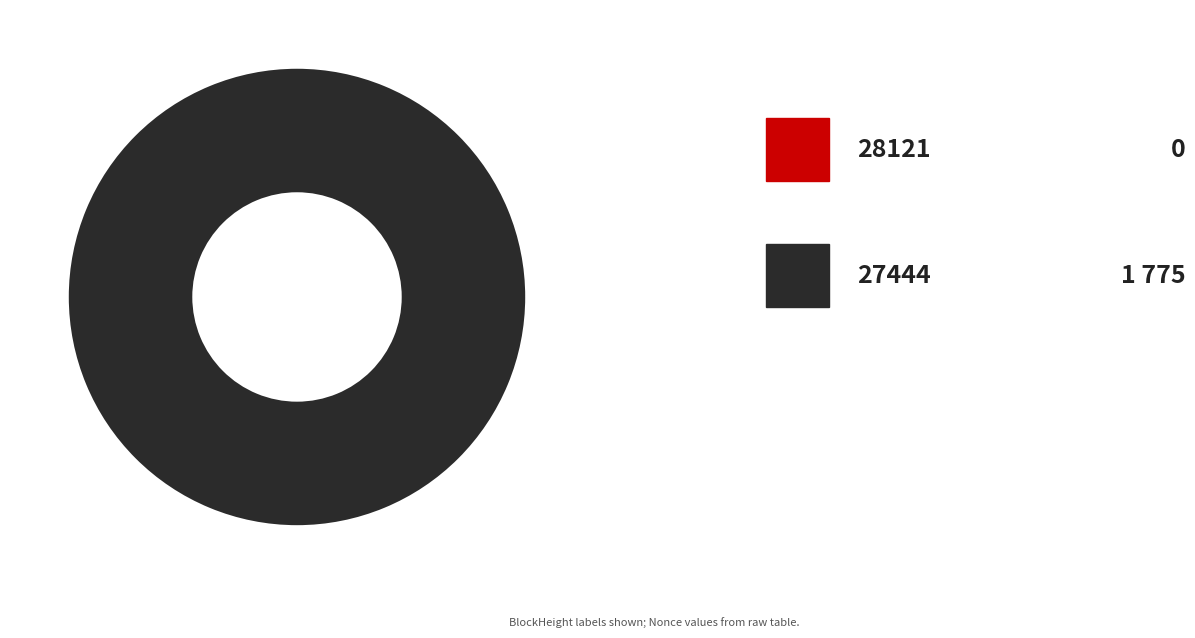

To the nearest percent, what percentage of the pie is 27444?

100%